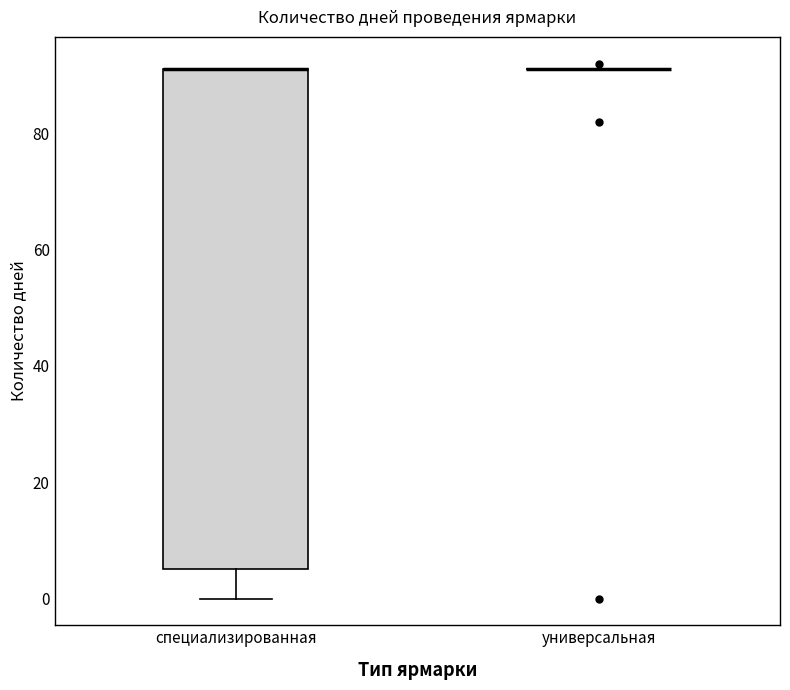

Reading left to right, read every box against the y-axis: the position of its median line, the range the box covers, and the ends of its whiskers. The values are not printed on the chart, so give them approximately, as read against the axis.

специализированная: median 92 (drawn on the box's upper edge), box 6 to 92, whiskers 0 to 92
универсальная: box collapsed to a line at 92, whiskers 92 to 92